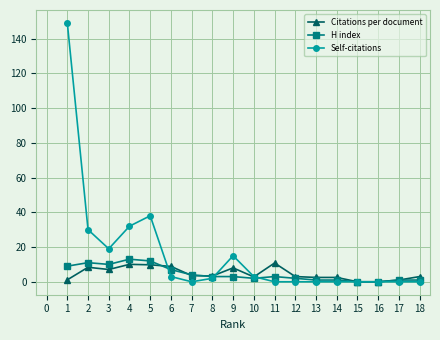

What is the difference between the maximum and minimum values in the H index series?

13.0